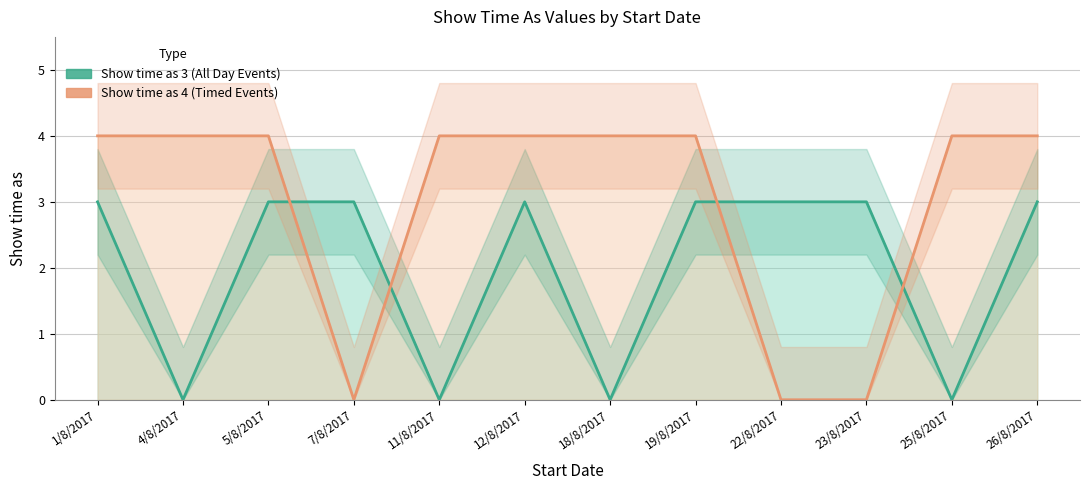

How many lines are shown in the chart?

2